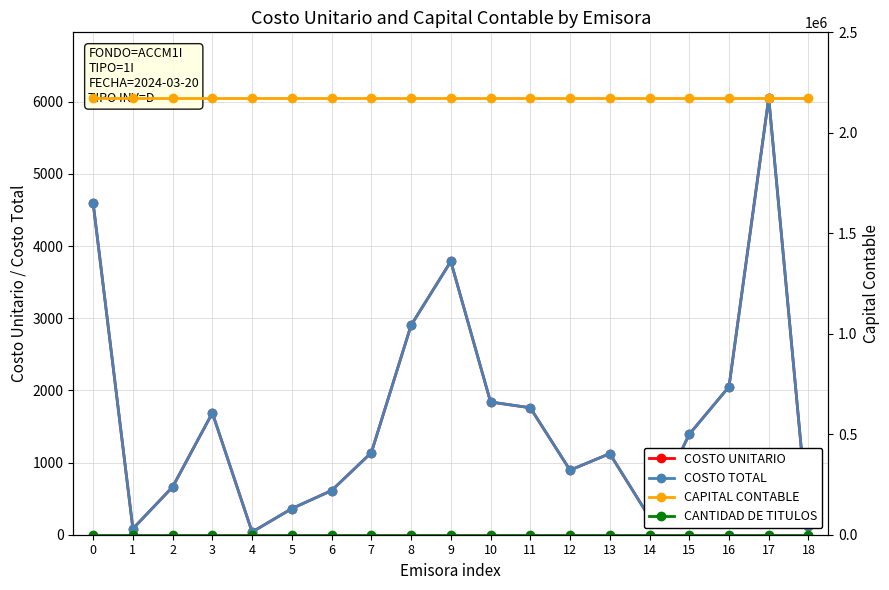

Is it true that COSTO UNITARIO equals 662.1 at 2?

True